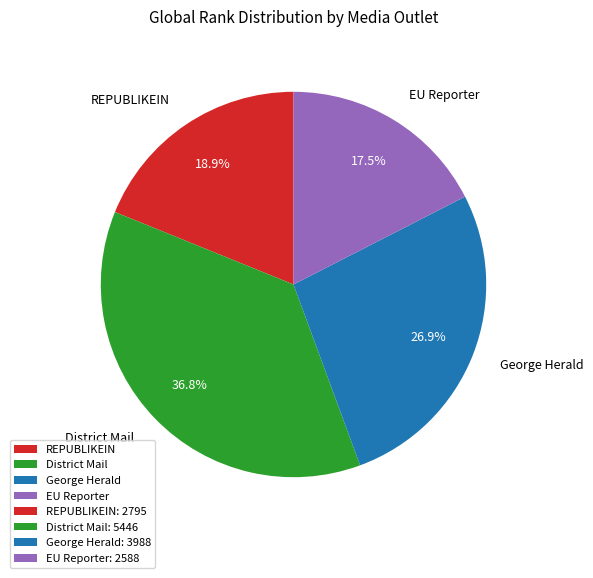

Does any single category account for the majority?

No